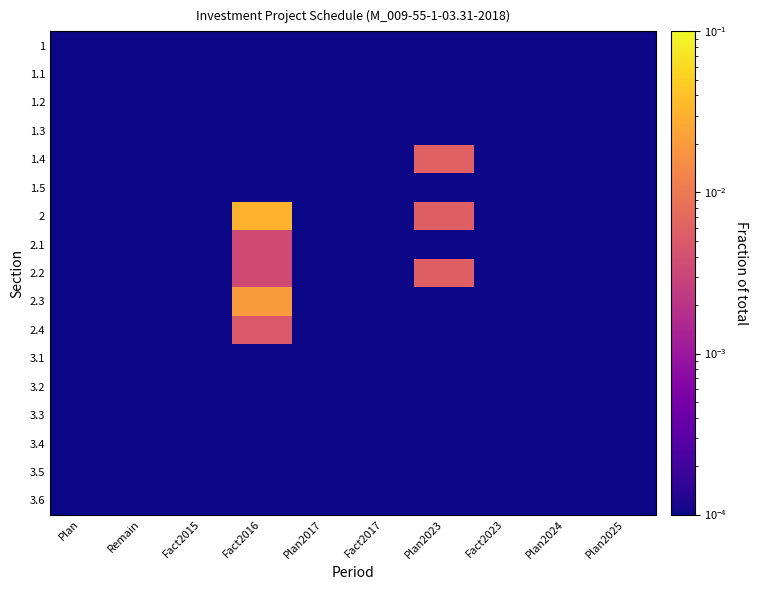

At how many categories does at least one series exceed 0?

10